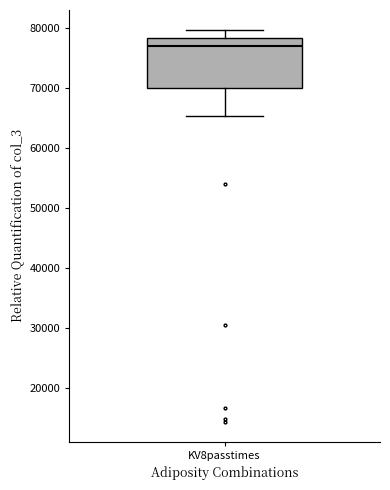

Where does the median line of the box for KV8passtimes sit on the y-axis? The values are not printed on the chart, so give them approximately, as read against the axis.

77000